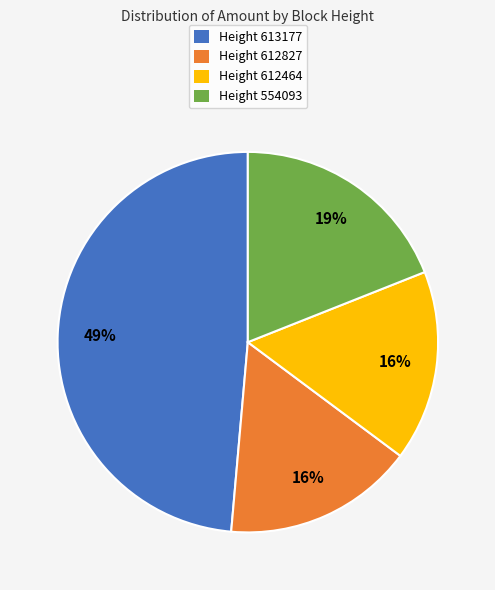

Which category has the biggest portion of the pie?

Height 613177